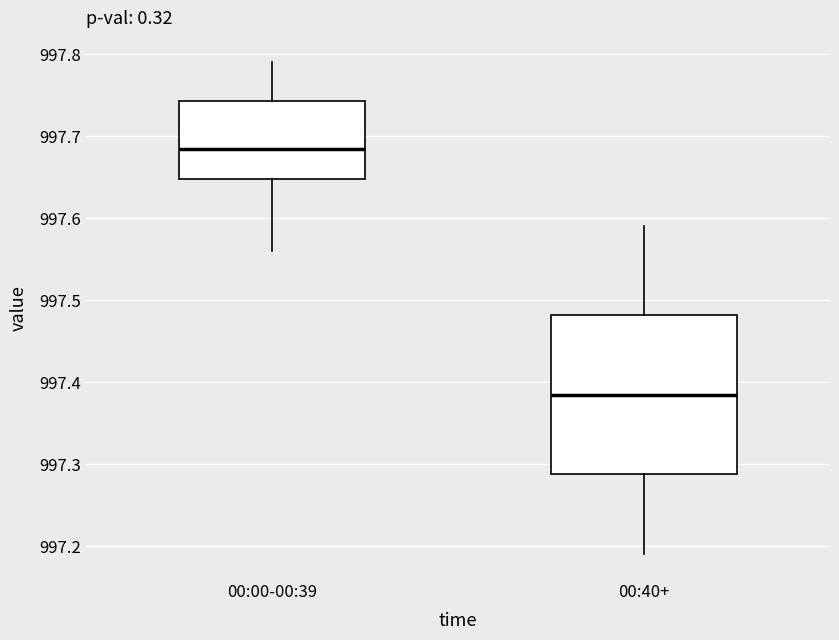

Reading left to right, transcribe this box plot: for each box, give where its median line is, the range the box spans, and where its two whiskers end, as read against the y-axis. The values are not printed on the chart, so give them approximately, as read against the axis.

00:00-00:39: median 997.69, box 997.65 to 997.74, whiskers 997.56 to 997.79
00:40+: median 997.39, box 997.29 to 997.48, whiskers 997.19 to 997.59